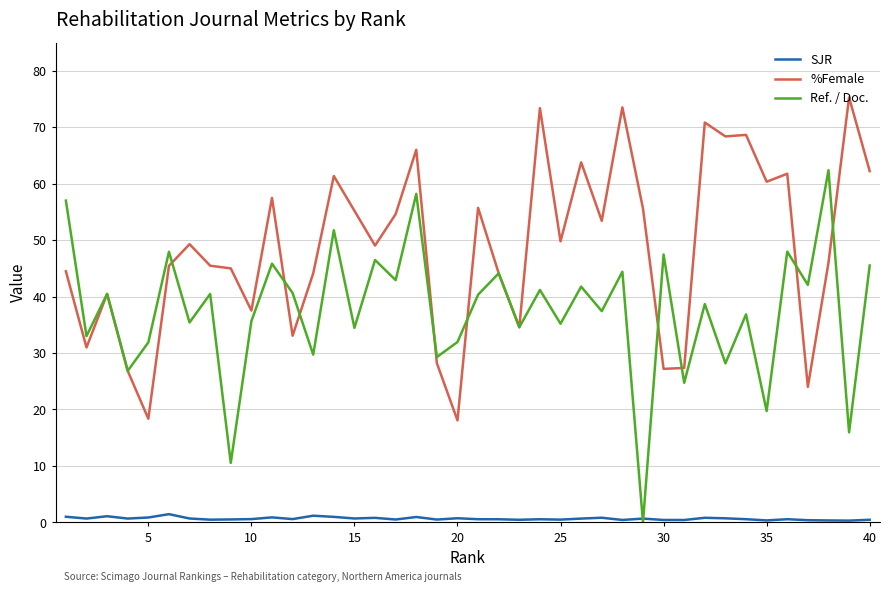

How many lines are shown in the chart?

3